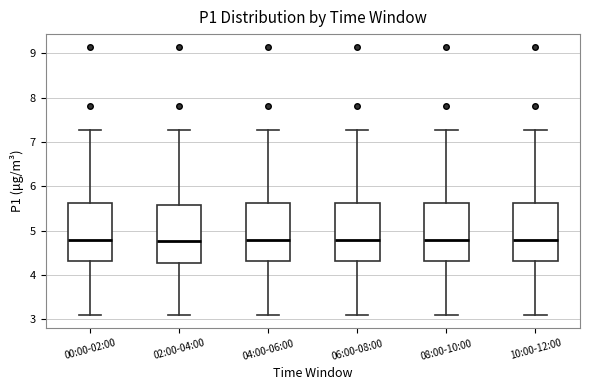

Reading left to right, transcribe this box plot: for each box, give where its median line is, the range the box spans, and where its two whiskers end, as read against the y-axis. The values are not printed on the chart, so give them approximately, as read against the axis.

00:00-02:00: median 4.8, box 4.3 to 5.6, whiskers 3.1 to 7.3
02:00-04:00: median 4.8, box 4.3 to 5.6, whiskers 3.1 to 7.3
04:00-06:00: median 4.8, box 4.3 to 5.6, whiskers 3.1 to 7.3
06:00-08:00: median 4.8, box 4.3 to 5.6, whiskers 3.1 to 7.3
08:00-10:00: median 4.8, box 4.3 to 5.6, whiskers 3.1 to 7.3
10:00-12:00: median 4.8, box 4.3 to 5.6, whiskers 3.1 to 7.3